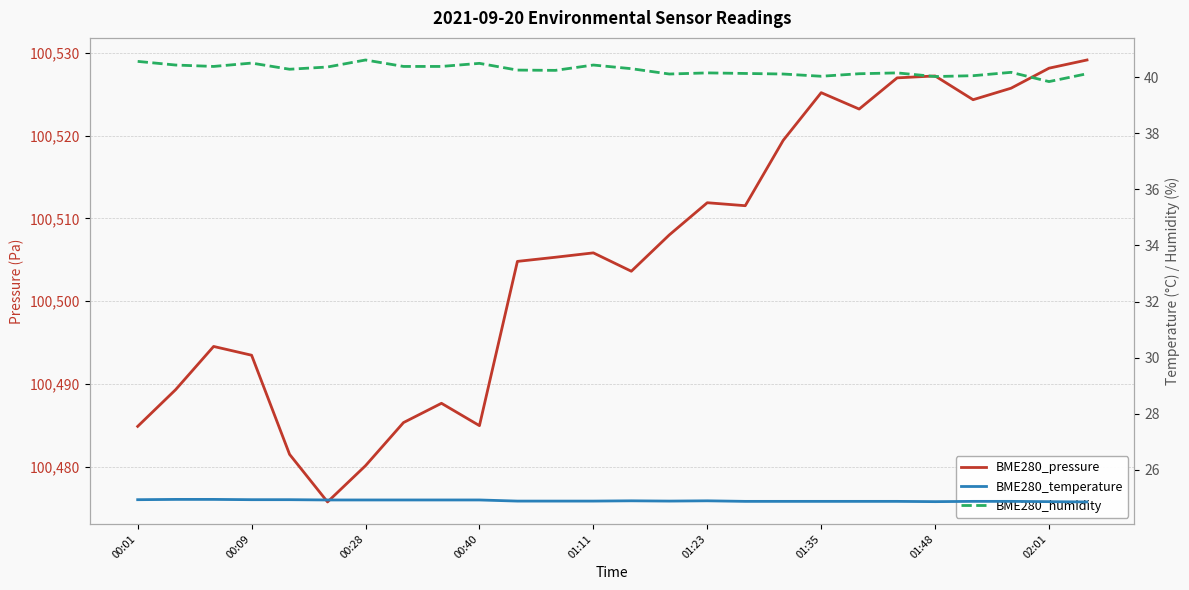

True or false: BME280_temperature and BME280_pressure intersect in this chart.

False